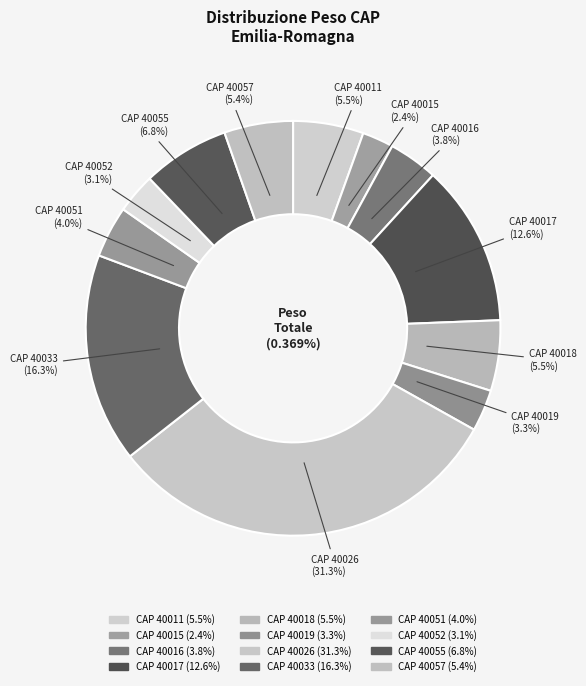

To the nearest percent, what is the combined percentage of 40052 and 40033?

19%